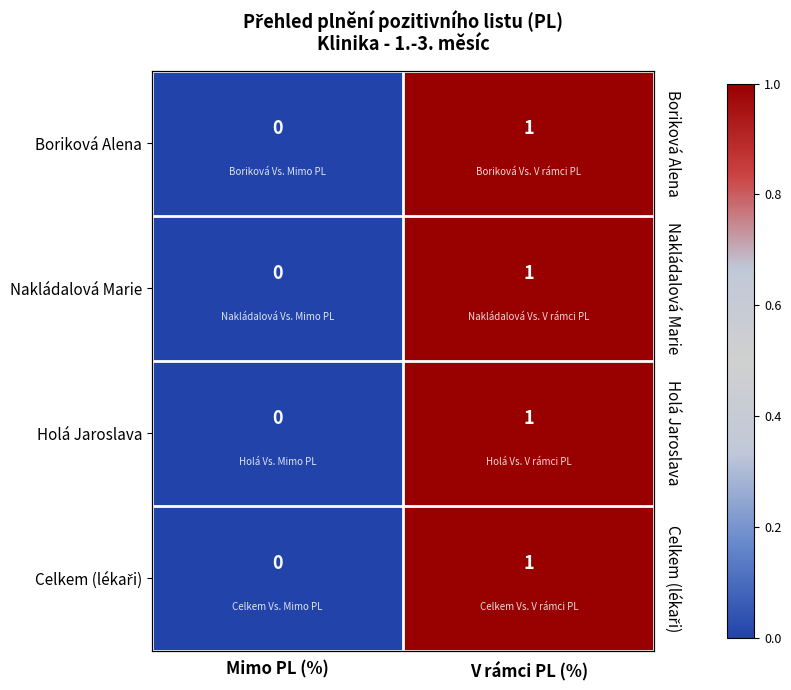

Which series has the largest range (max minus min)?

Boriková Alena